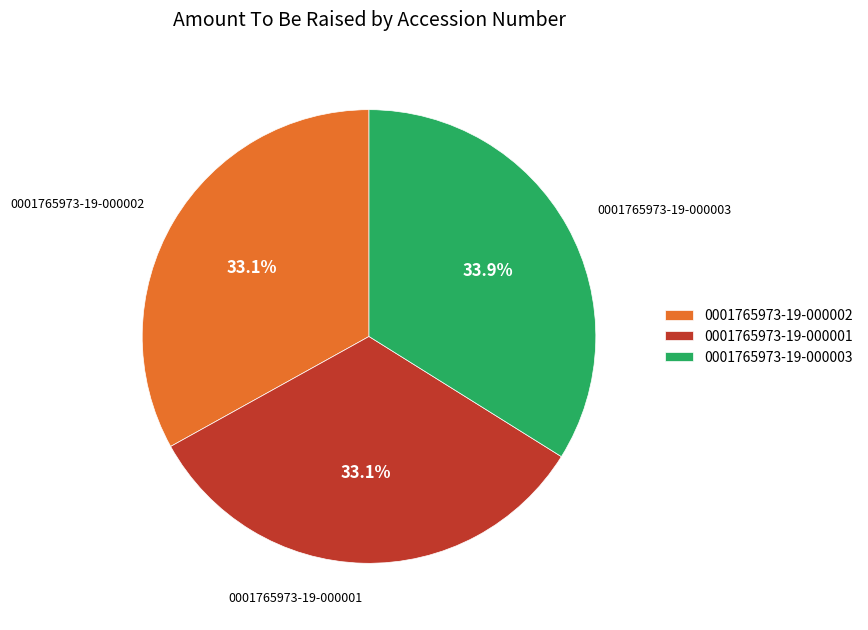

To the nearest percent, what portion does 0001765973-19-000003 represent?

34%